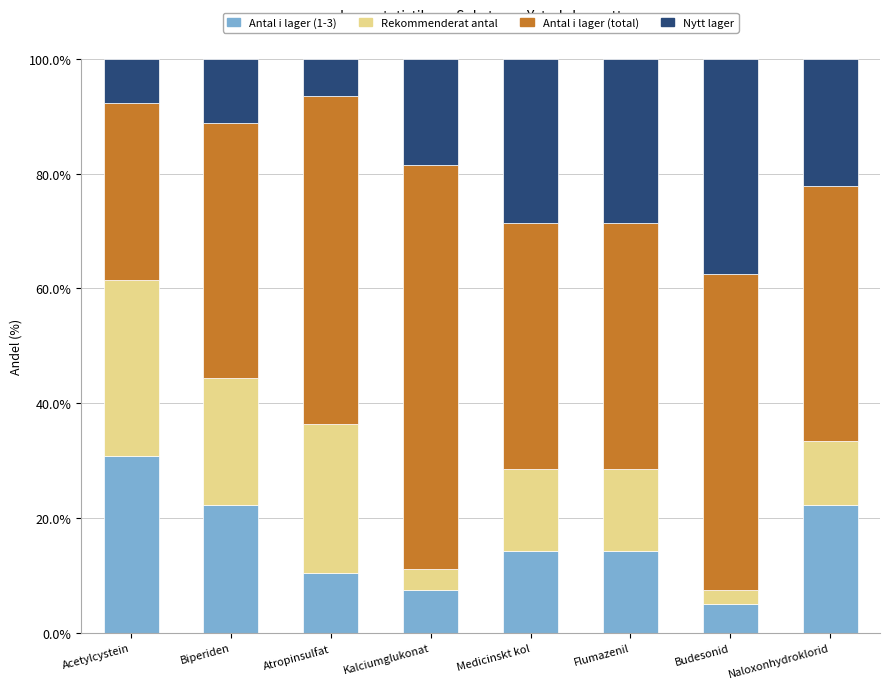

Which category has the highest value in the Antal i lager (1-3) series?

Acetylcystein